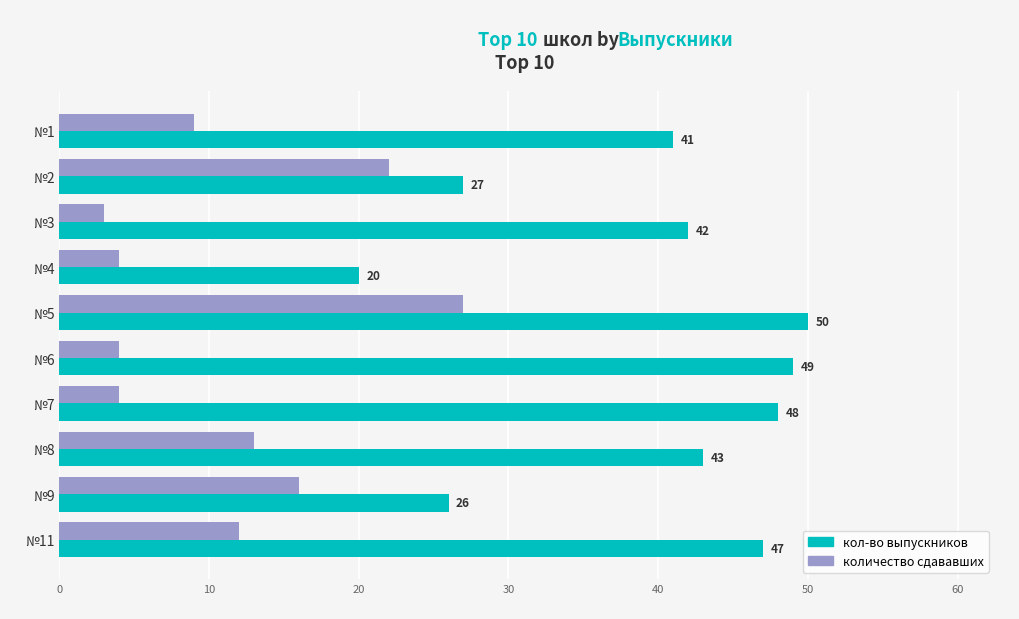

What is the difference between the maximum and second lowest values in the количество сдававших series?

23